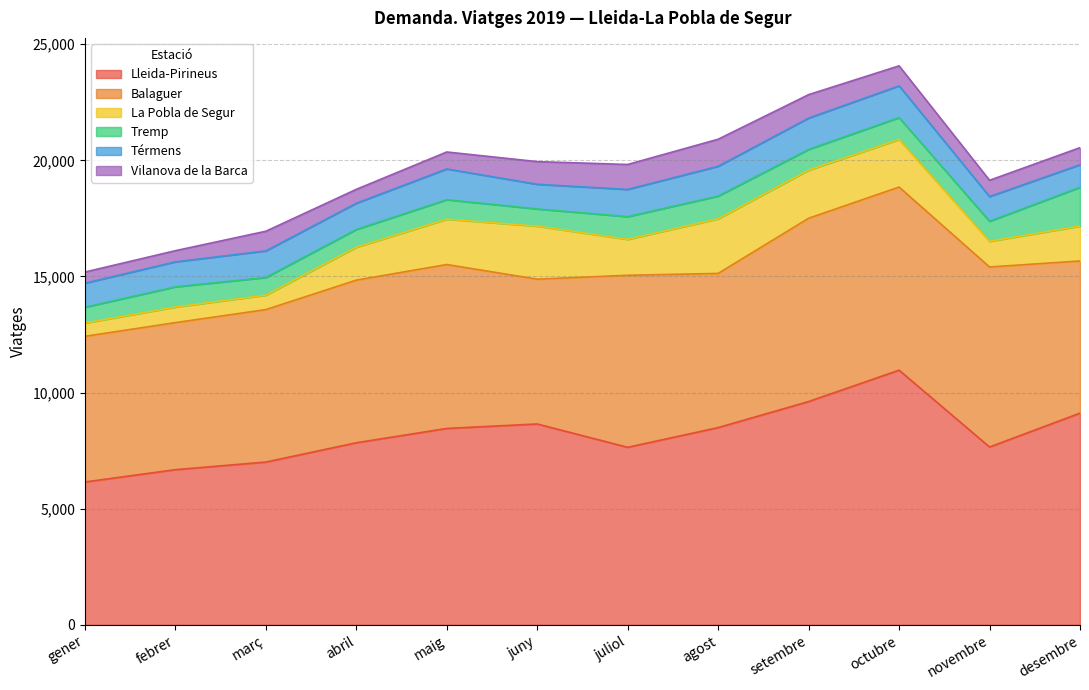

What is the difference between the maximum and second lowest values in the Lleida-Pirineus series?

4284